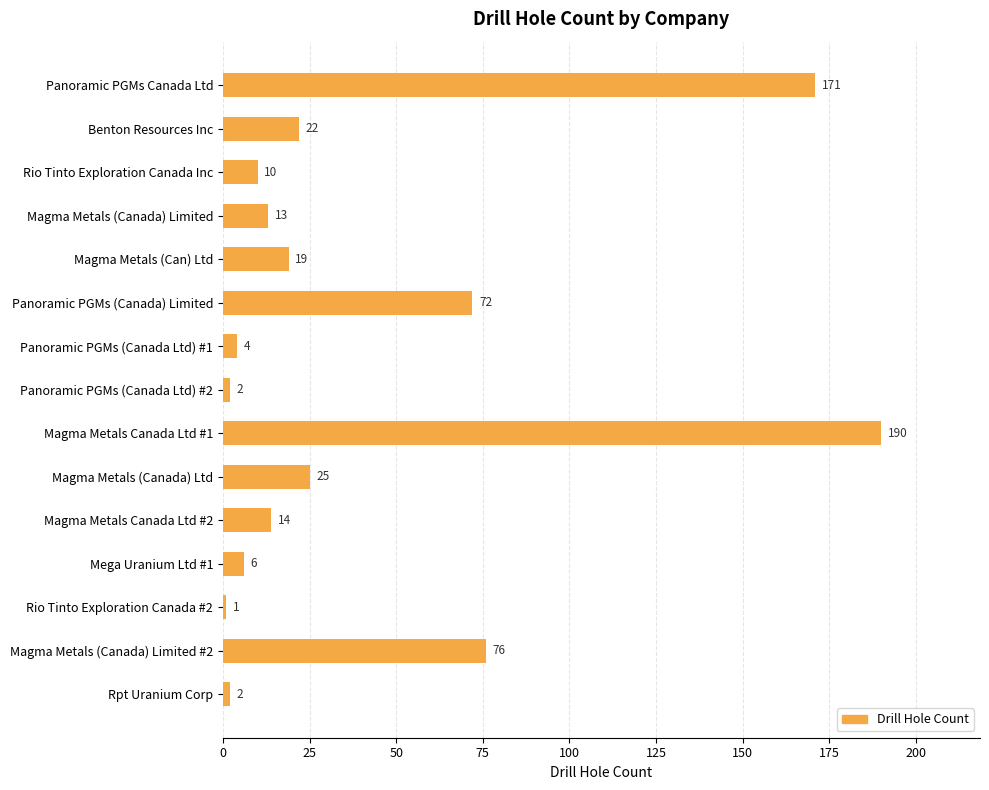

Between Mega Uranium Ltd #1 and Magma Metals Canada Ltd #1, which is larger?

Magma Metals Canada Ltd #1